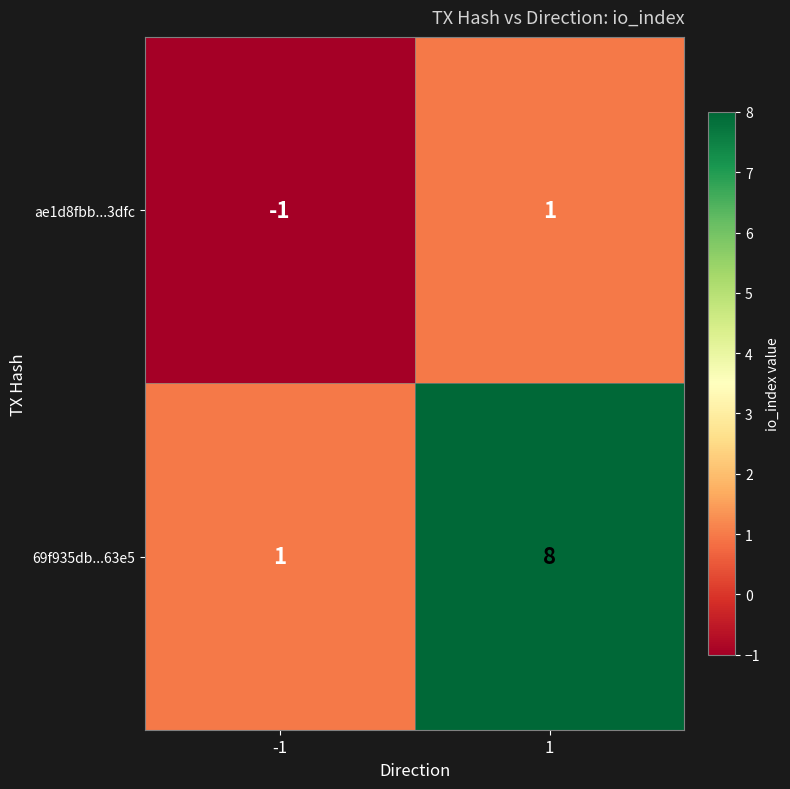

At how many categories does at least one series exceed 7?

1